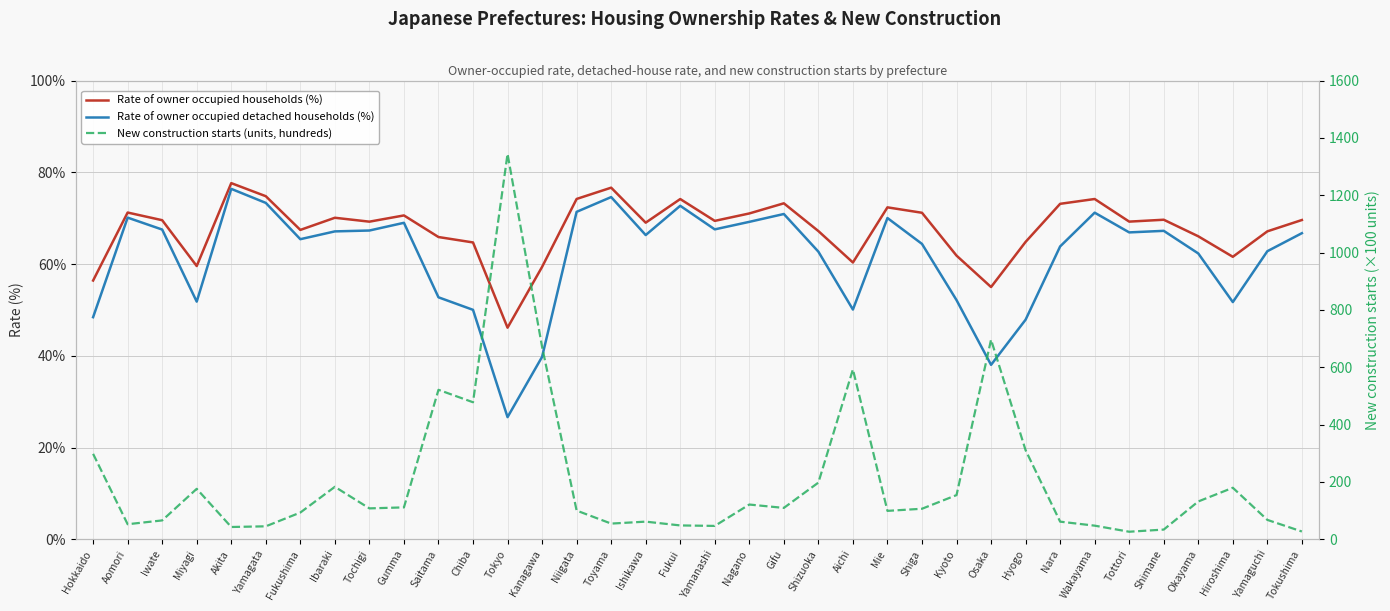

What is the minimum value for Rate of owner occupied households (%)?

46.1